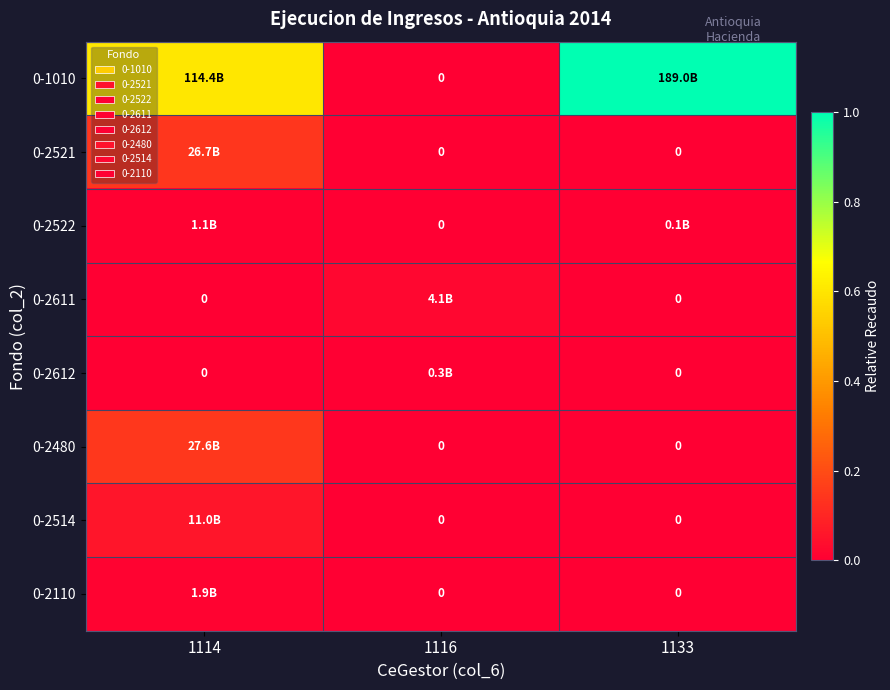

True or false: 0-2612 has a value of -0.0 at 1133.

False